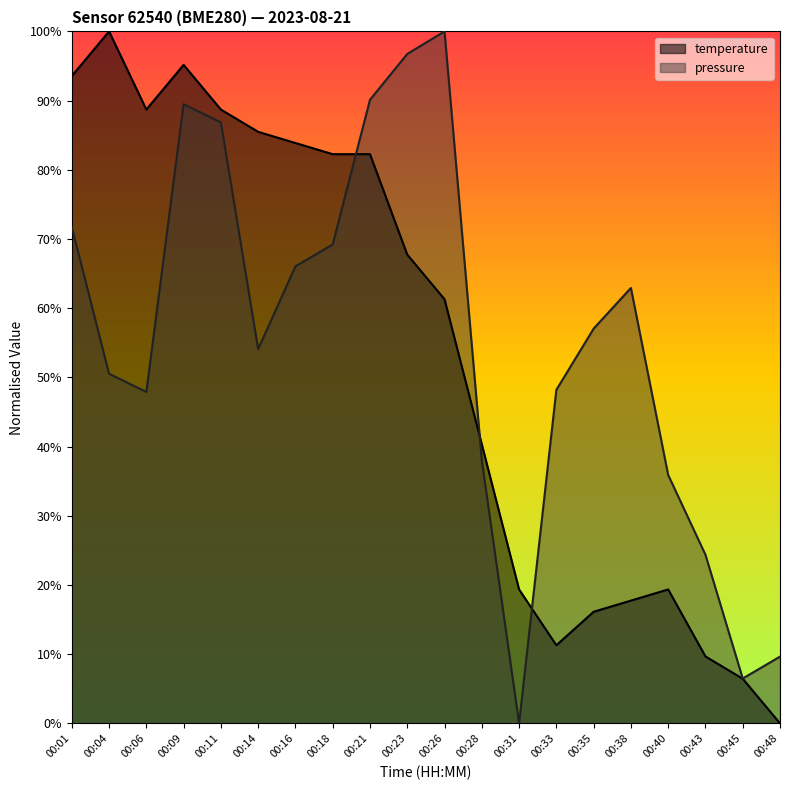

How many series are shown in this chart?

2